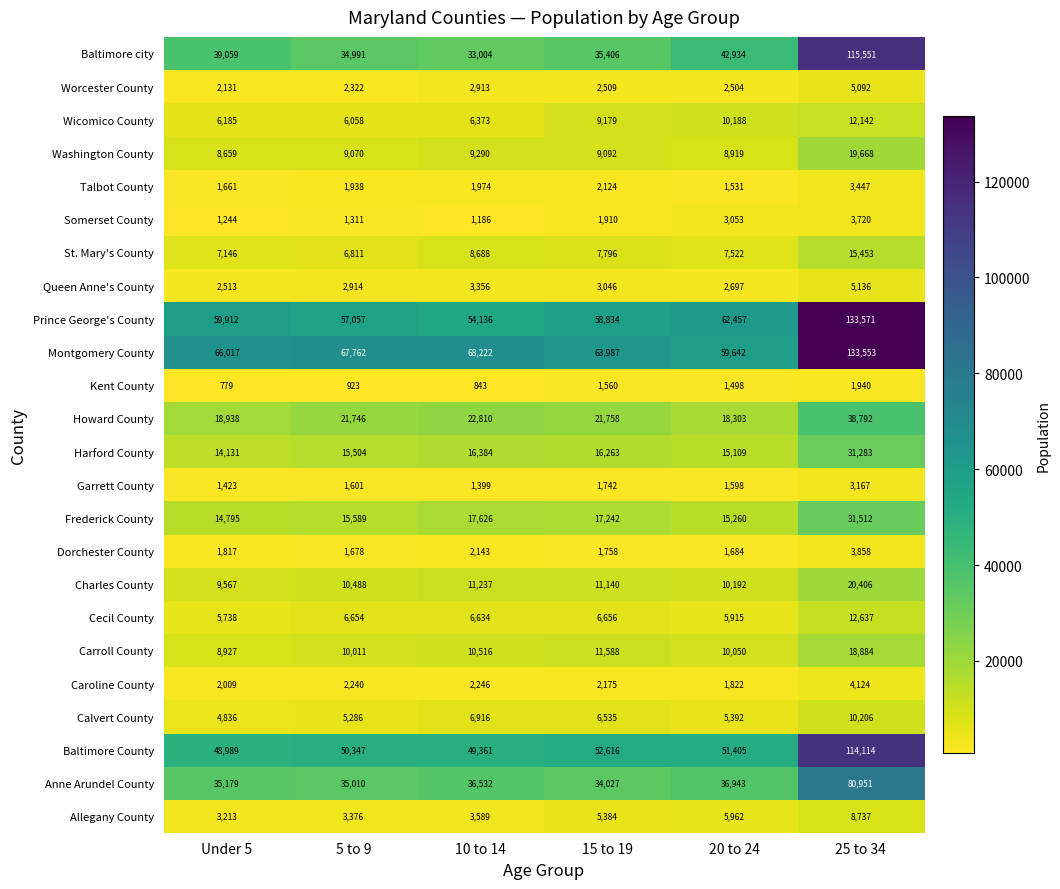

How many data points in Garrett County are less than 1601?

3